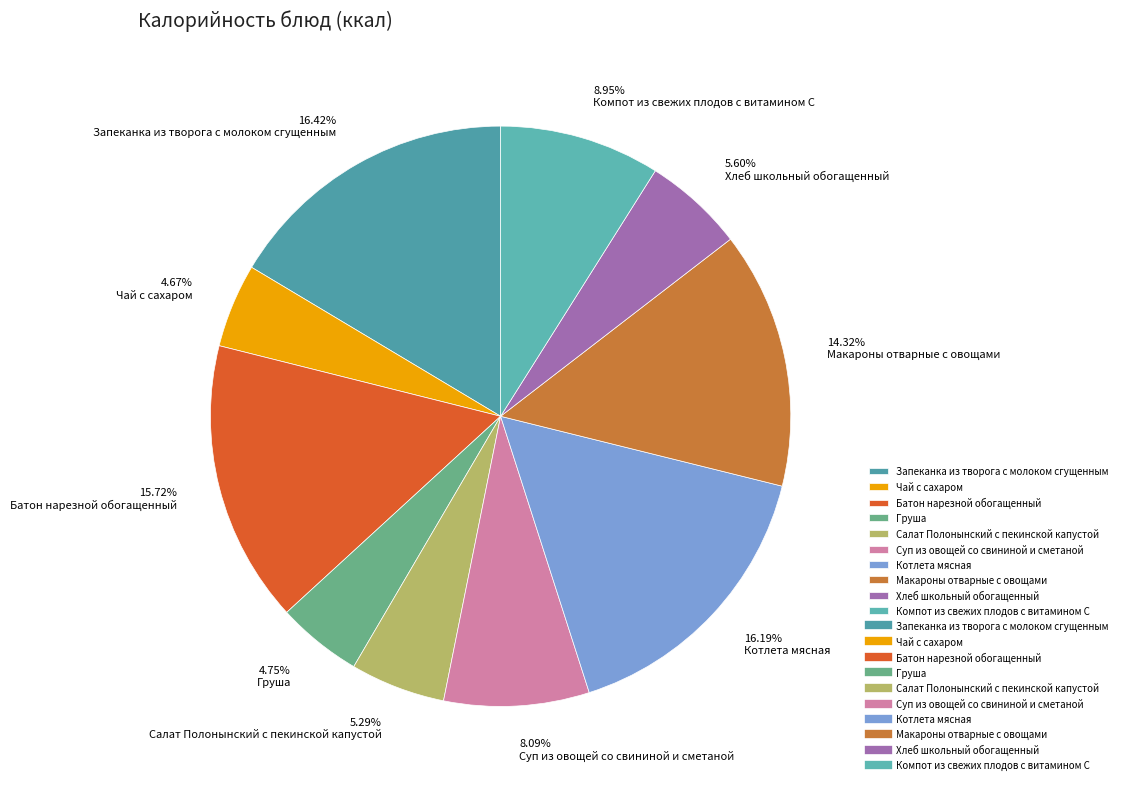

Count the number of slices in the pie.

10